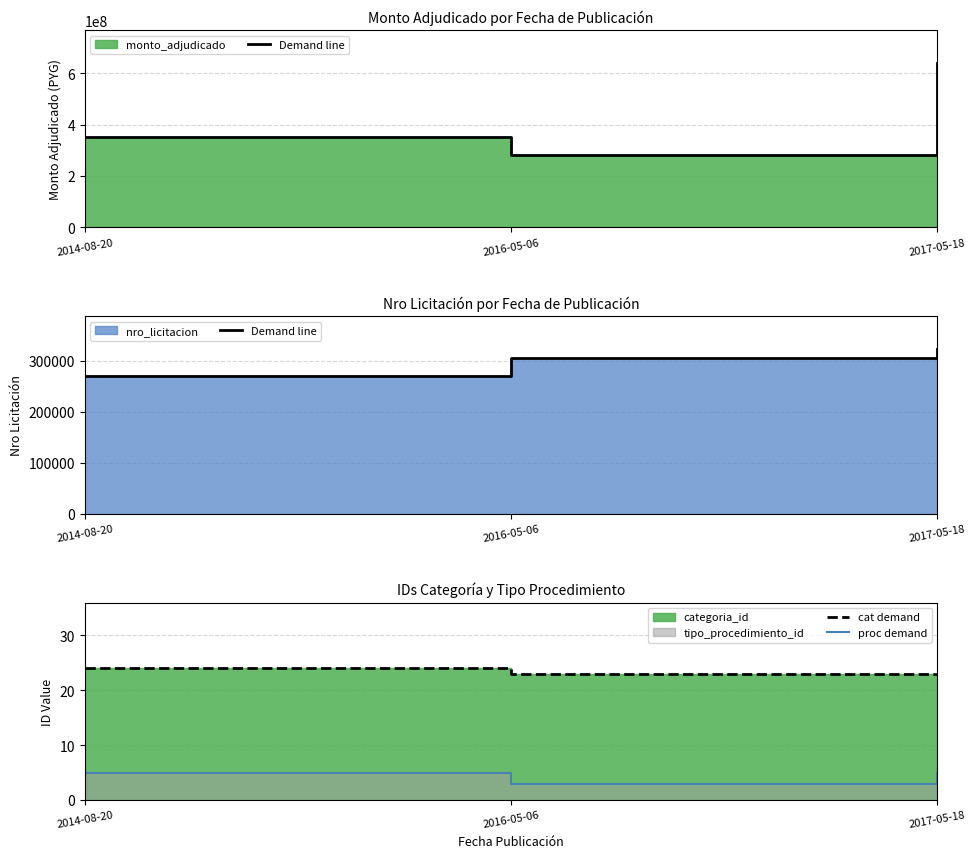

Where is Demand line nearest to the value 296530?

2016-05-06